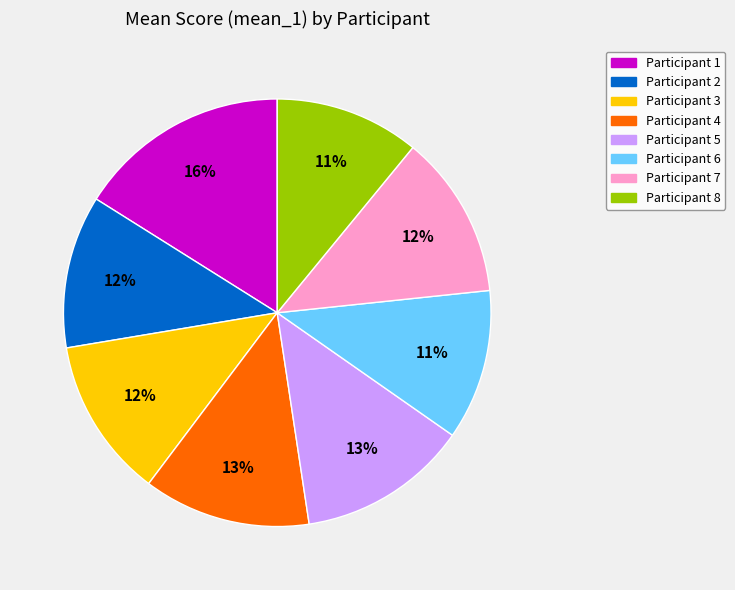

Is the sum of Participant 1 and Participant 7 greater than half?

No